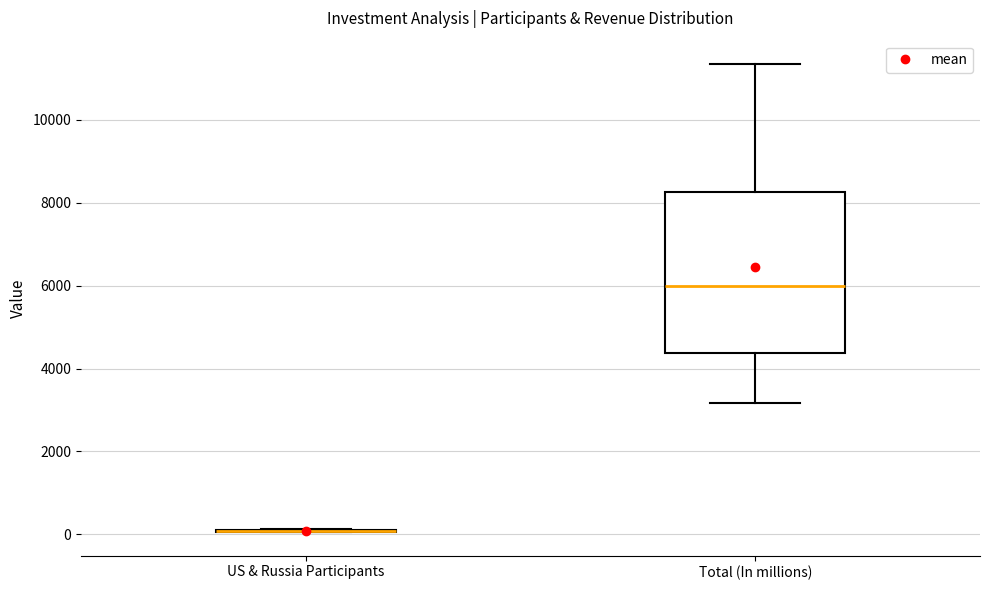

Which box is the tallest, from its lower edge to its upper edge?

Total (In millions)